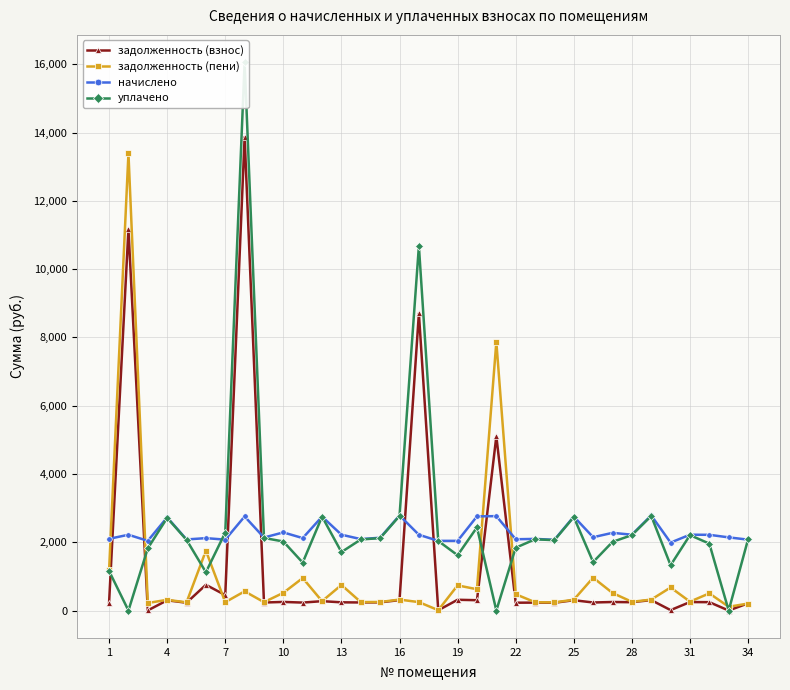

Which series ends up on top after the final intersection of начислено and уплачено?

уплачено